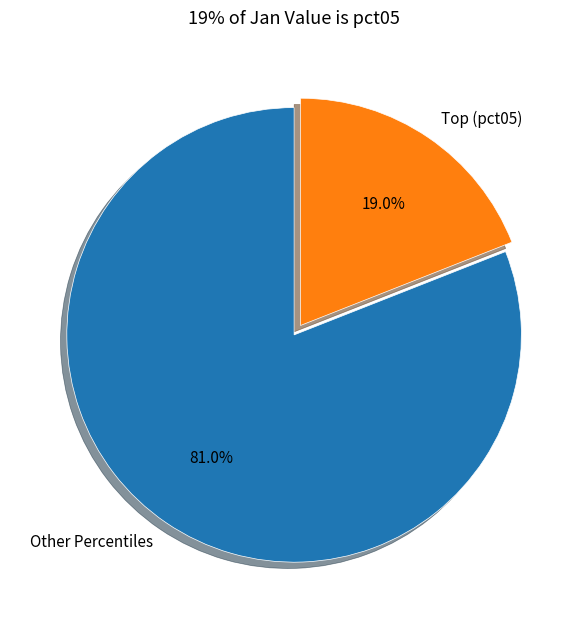

To the nearest percent, what is the difference between the largest and smallest slice percentages?

62%